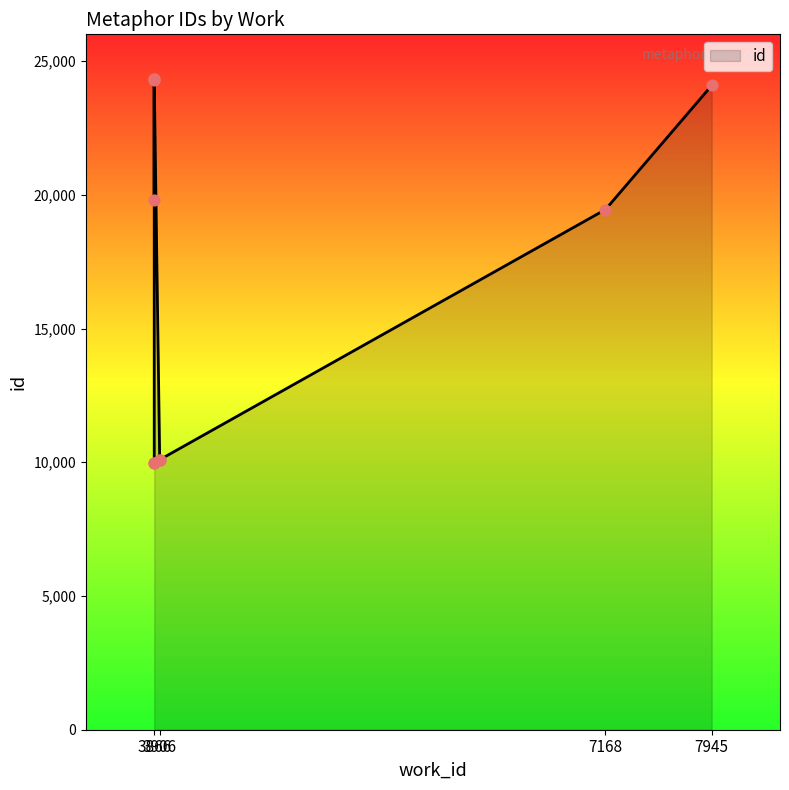

Which has a higher value, 3866 or 3906?

3866